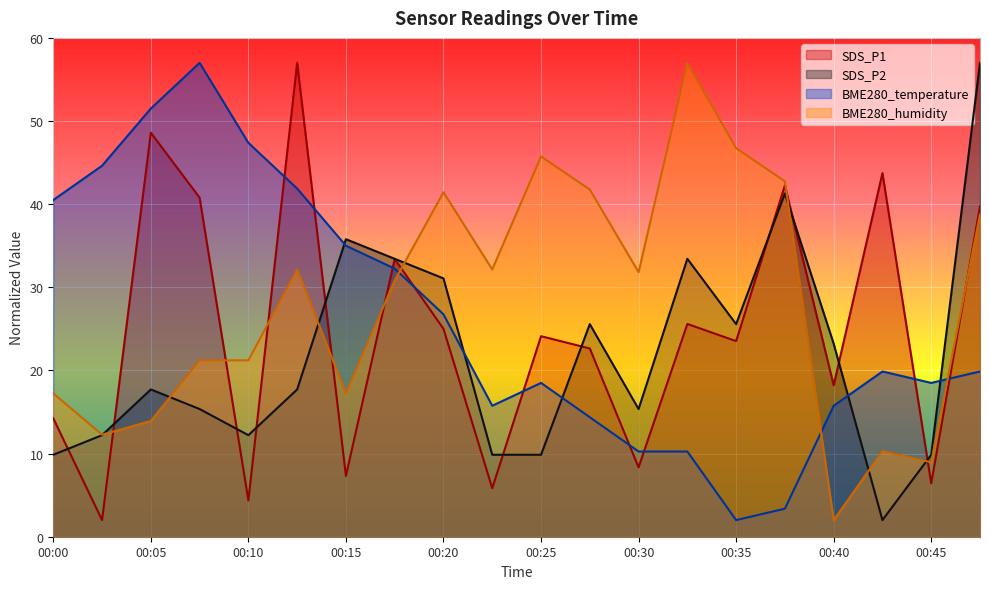

What is the maximum value for SDS_P2?

57.0